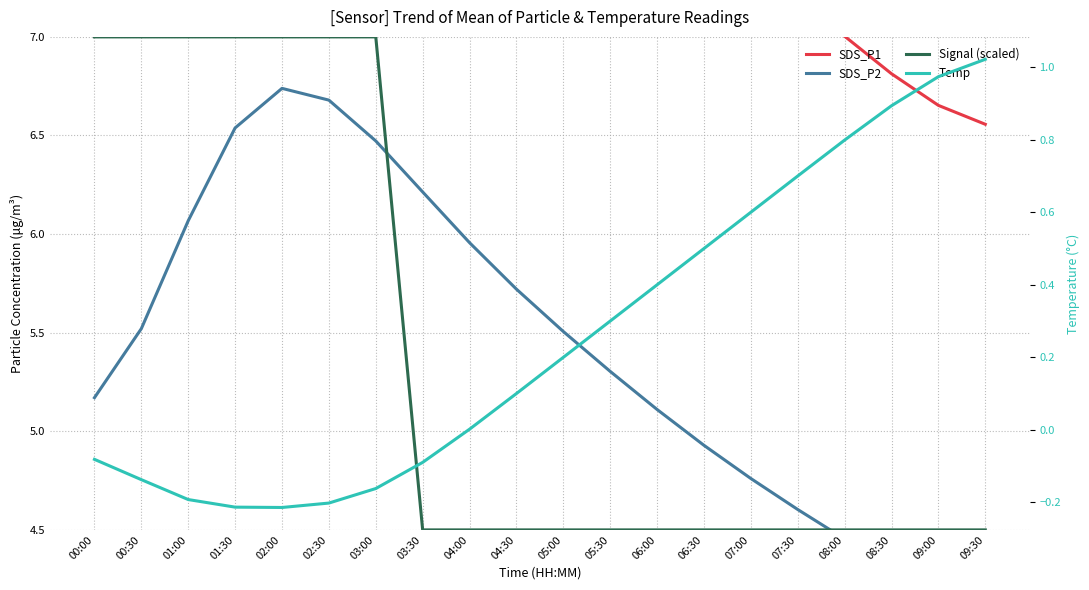

What is the label of the 3rd point from the right?

08:30